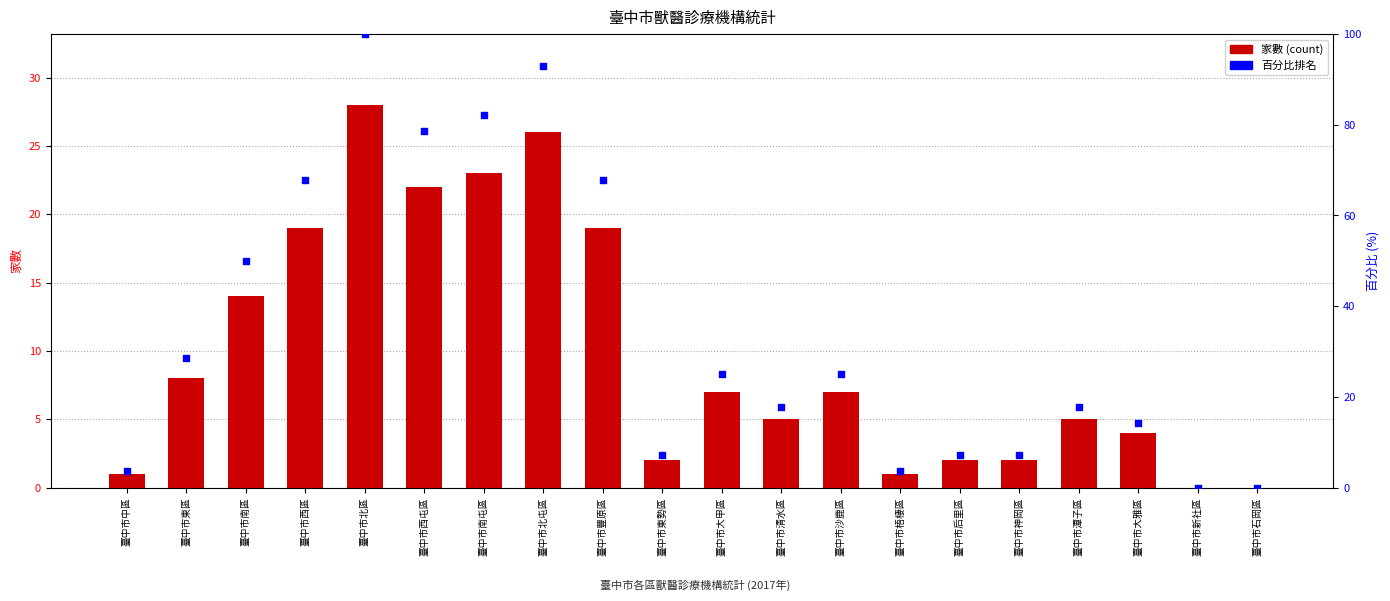

At how many categories does at least one series exceed 2?

18